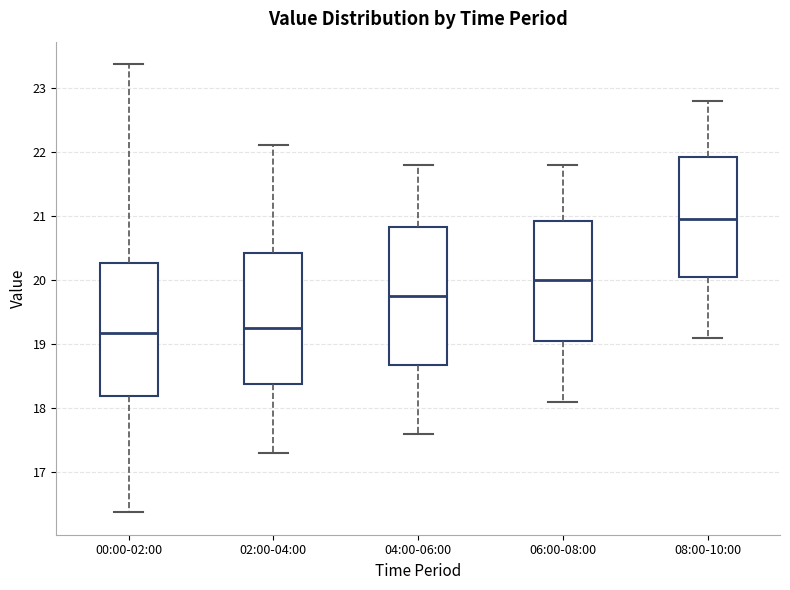

Reading left to right, transcribe this box plot: for each box, give where its median line is, the range the box spans, and where its two whiskers end, as read against the y-axis. The values are not printed on the chart, so give them approximately, as read against the axis.

00:00-02:00: median 19.2, box 18.2 to 20.3, whiskers 16.4 to 23.4
02:00-04:00: median 19.3, box 18.4 to 20.4, whiskers 17.3 to 22.1
04:00-06:00: median 19.8, box 18.7 to 20.8, whiskers 17.6 to 21.8
06:00-08:00: median 20.0, box 19.1 to 20.9, whiskers 18.1 to 21.8
08:00-10:00: median 21.0, box 20.1 to 21.9, whiskers 19.1 to 22.8